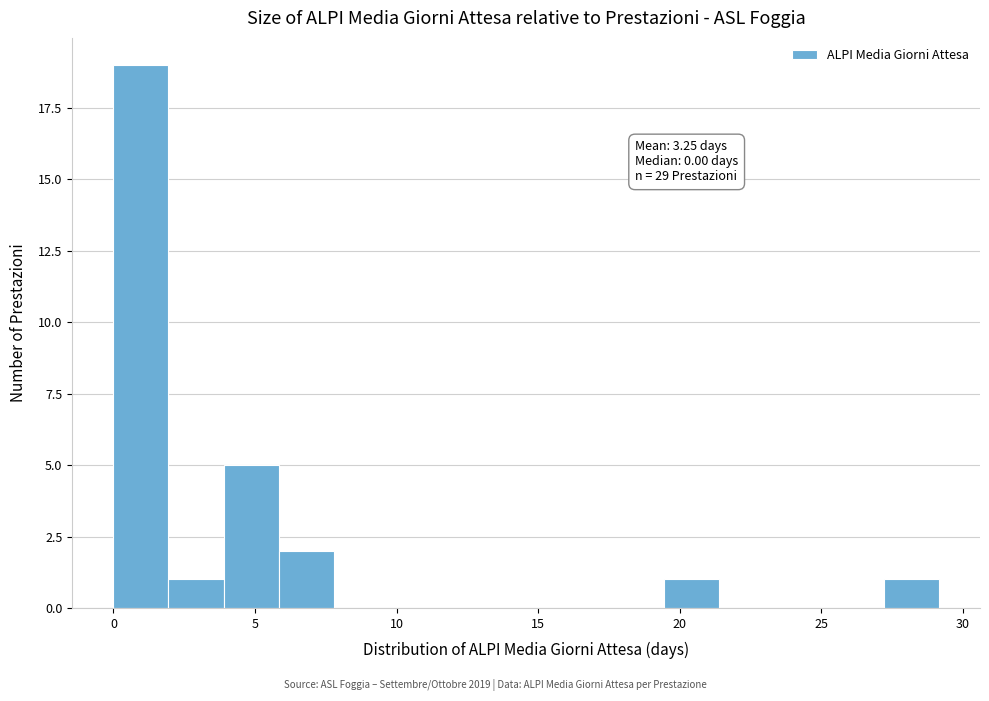

Around what value on the x-axis is the tallest bar? Give the approximate position of its centre, as read against the axis.

1.0